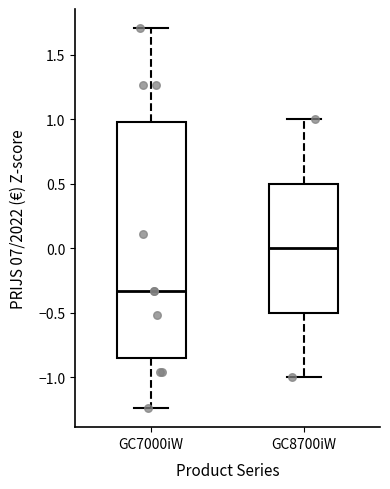

Reading left to right, transcribe this box plot: for each box, give where its median line is, the range the box spans, and where its two whiskers end, as read against the y-axis. The values are not printed on the chart, so give them approximately, as read against the axis.

GC7000iW: median -0.35, box -0.85 to 1.00, whiskers -1.25 to 1.70
GC8700iW: median 0.00, box -0.50 to 0.50, whiskers -1.00 to 1.00